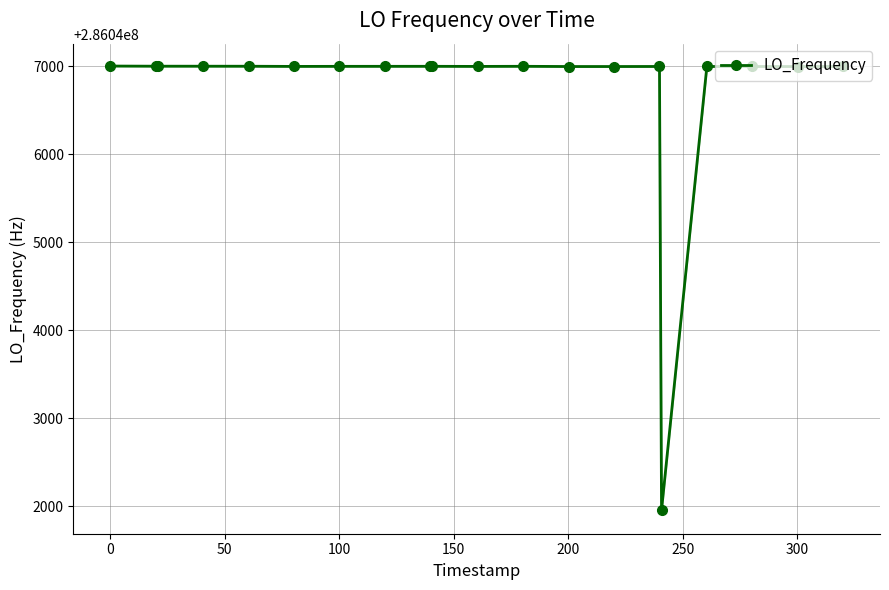

How many categories are shown in the chart?

20